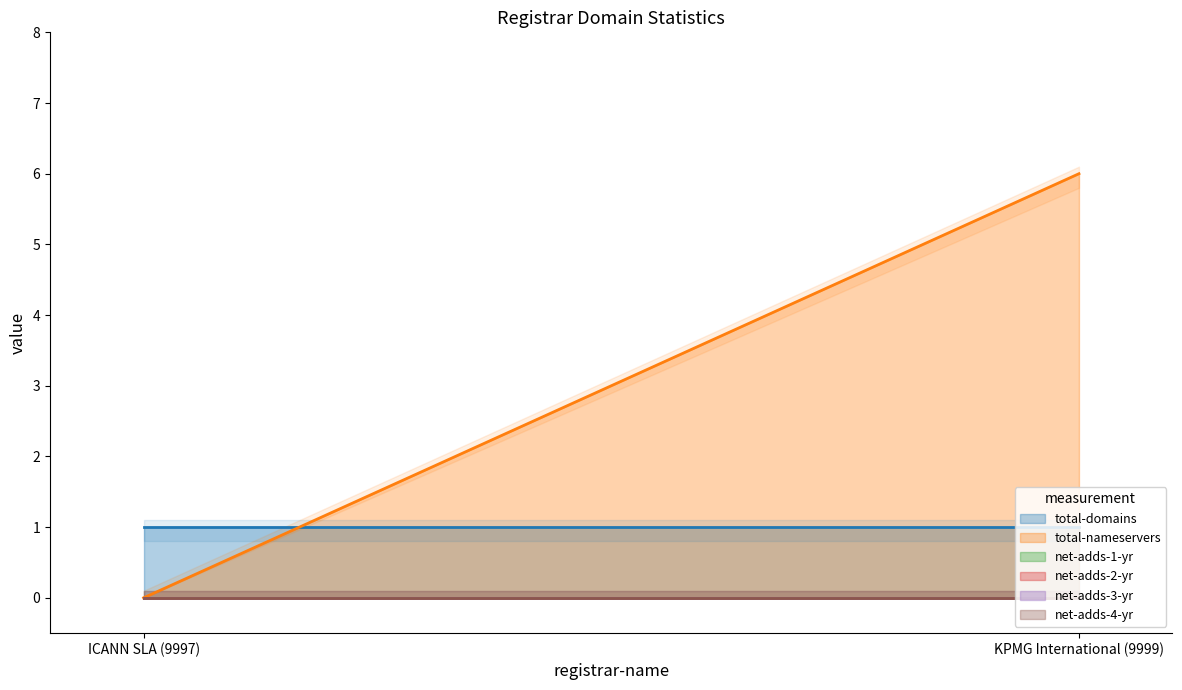

Reading left to right, extract all data points from this chart.

total-domains: ICANN SLA (9997)=1	KPMG International (9999)=1
total-nameservers: ICANN SLA (9997)=0	KPMG International (9999)=6
net-adds-1-yr: ICANN SLA (9997)=0	KPMG International (9999)=0
net-adds-2-yr: ICANN SLA (9997)=0	KPMG International (9999)=0
net-adds-3-yr: ICANN SLA (9997)=0	KPMG International (9999)=0
net-adds-4-yr: ICANN SLA (9997)=0	KPMG International (9999)=0